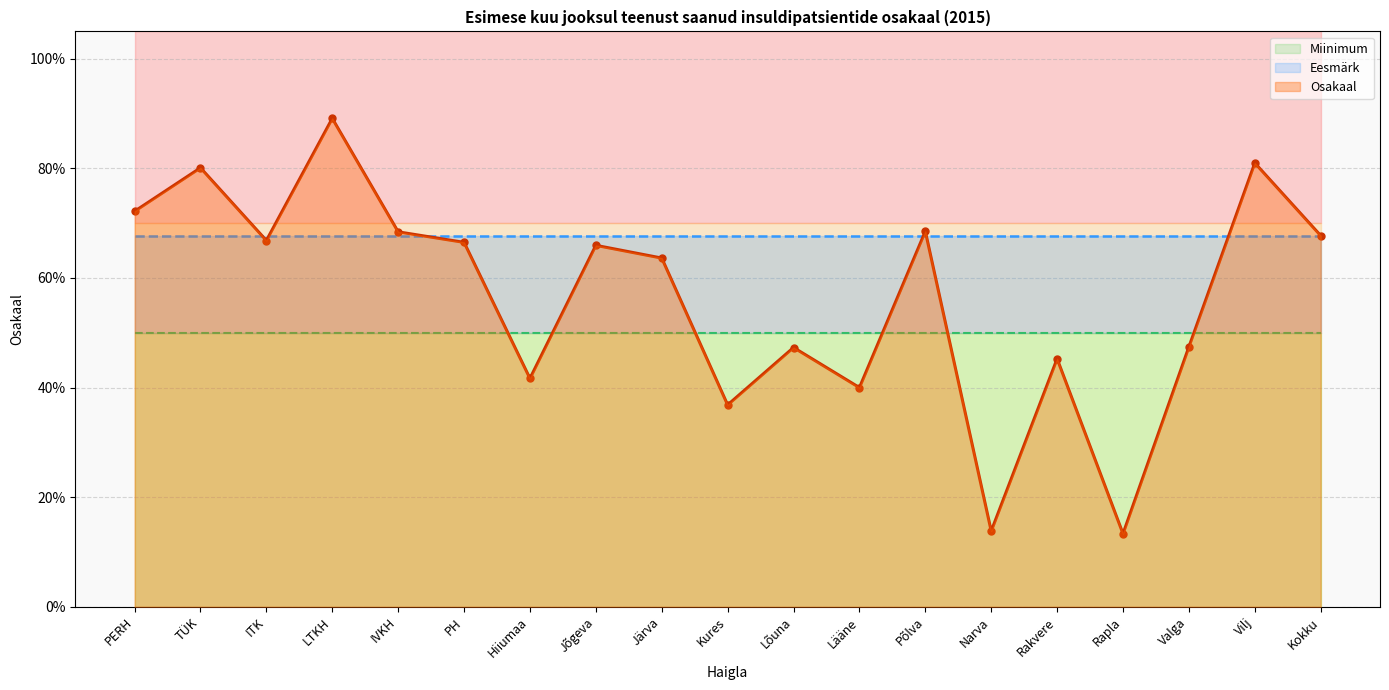

What is the value of the Miinimum point at the 3rd from the left?

0.5